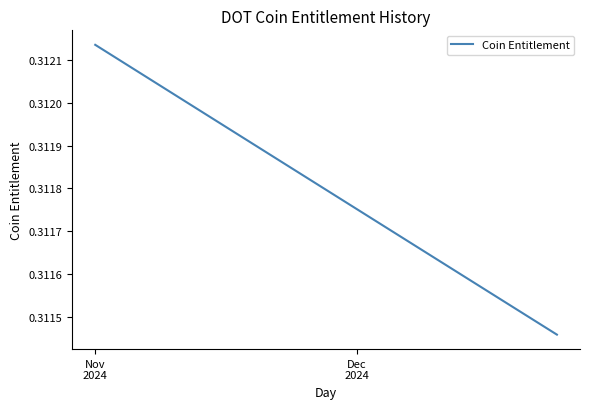

True or false: there are more than 2 points higher than both neighbors.

False